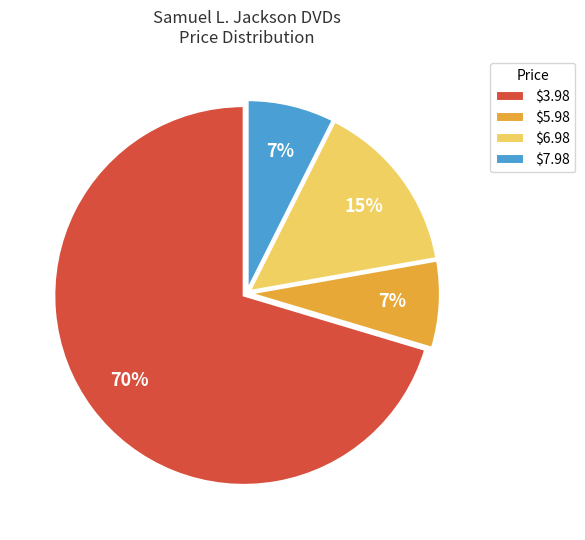

The $5.98 slice represents 13% of the pie. True or false?

False